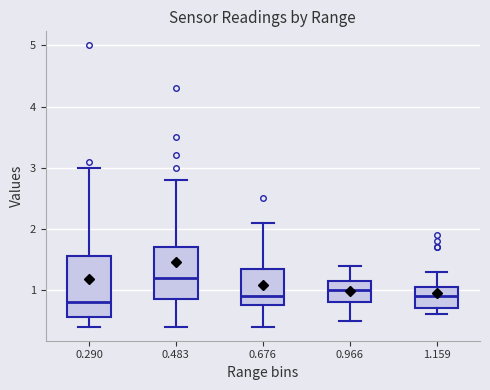

Which box's median line is the highest?

0.483